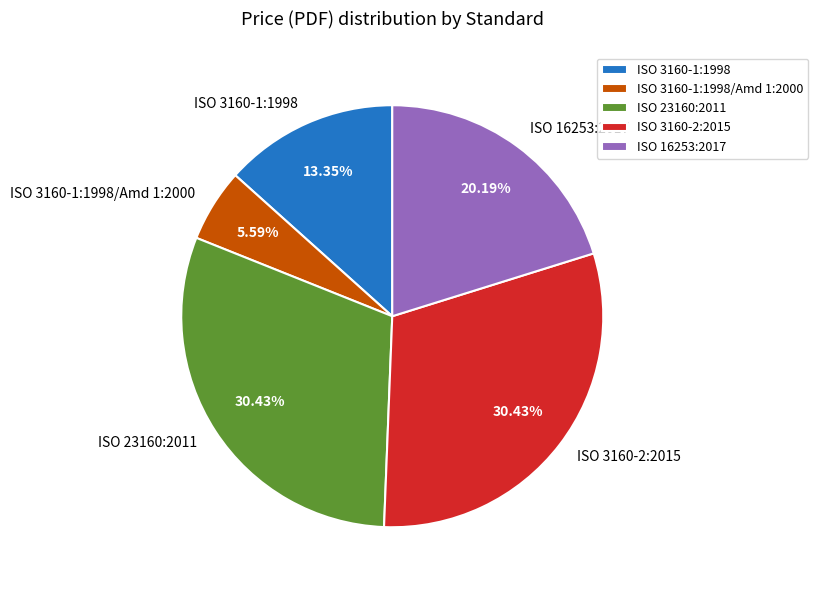

Do ISO 23160:2011 and ISO 3160-2:2015 together represent more than half of the pie?

Yes